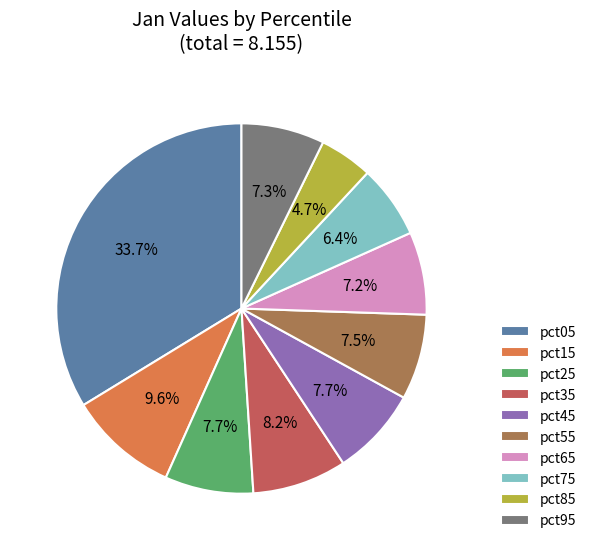

Which has a higher value, pct25 or pct05?

pct05